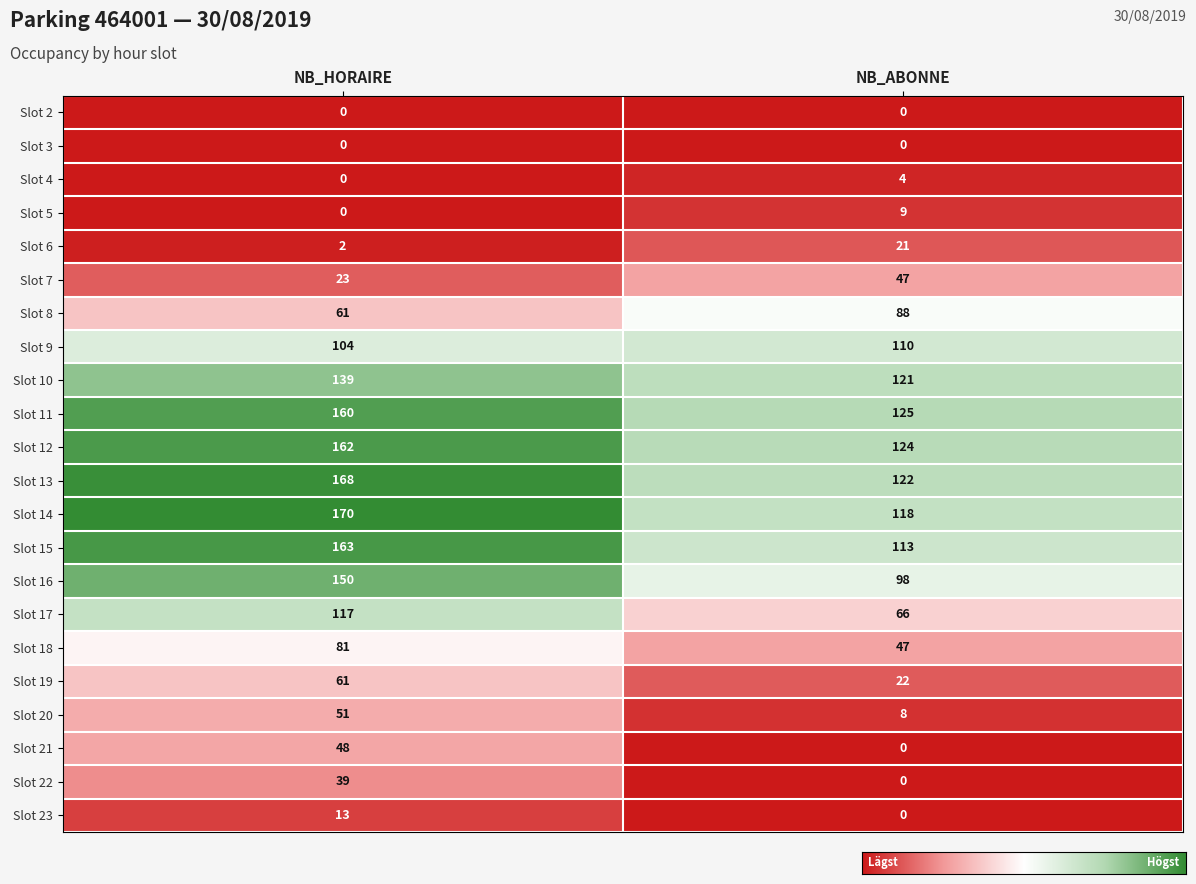

Is the value of Slot 5 at NB_HORAIRE greater than the value of Slot 12 at NB_HORAIRE?

No